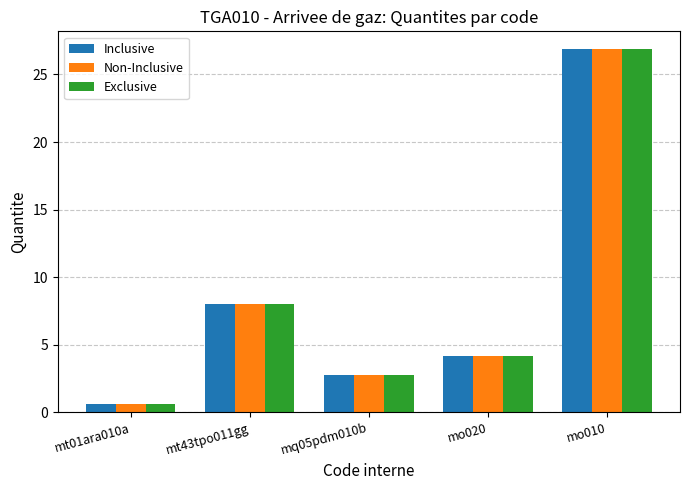

What is the difference between the second highest and second lowest values in the Inclusive series?

5.2